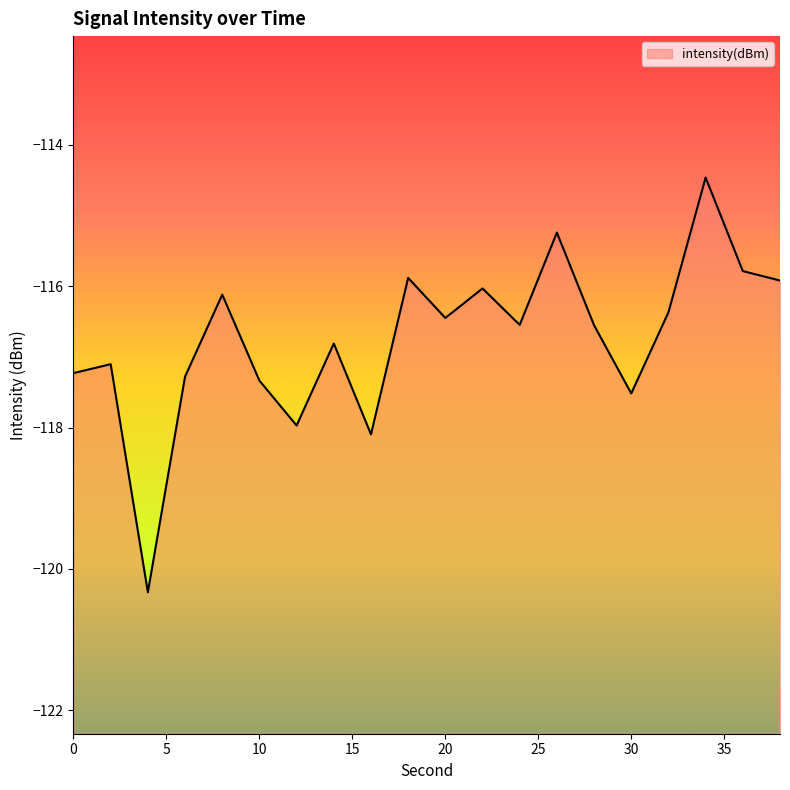

The chart shows a value of -46.1 at 2. True or false?

False